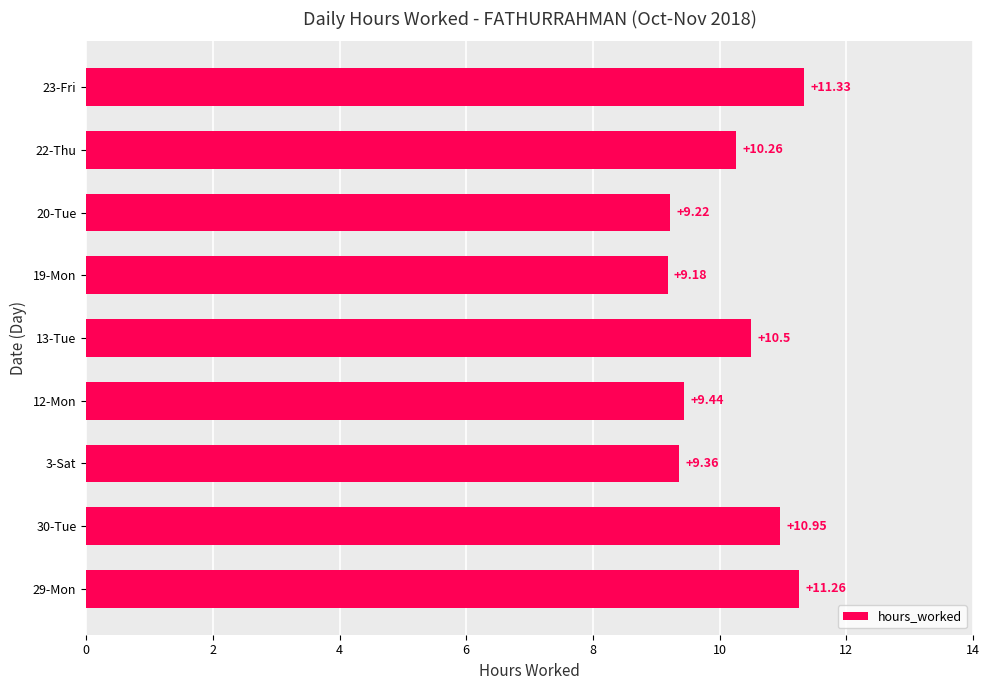

List the labels in order of value, largest first.

23-Fri, 29-Mon, 30-Tue, 13-Tue, 22-Thu, 12-Mon, 3-Sat, 20-Tue, 19-Mon